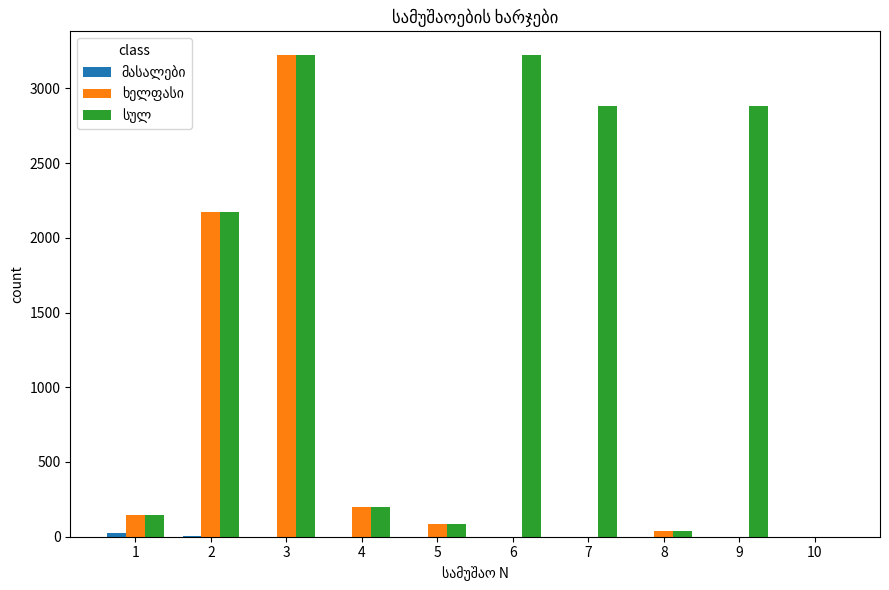

At which category is the sum across all series the highest?

3